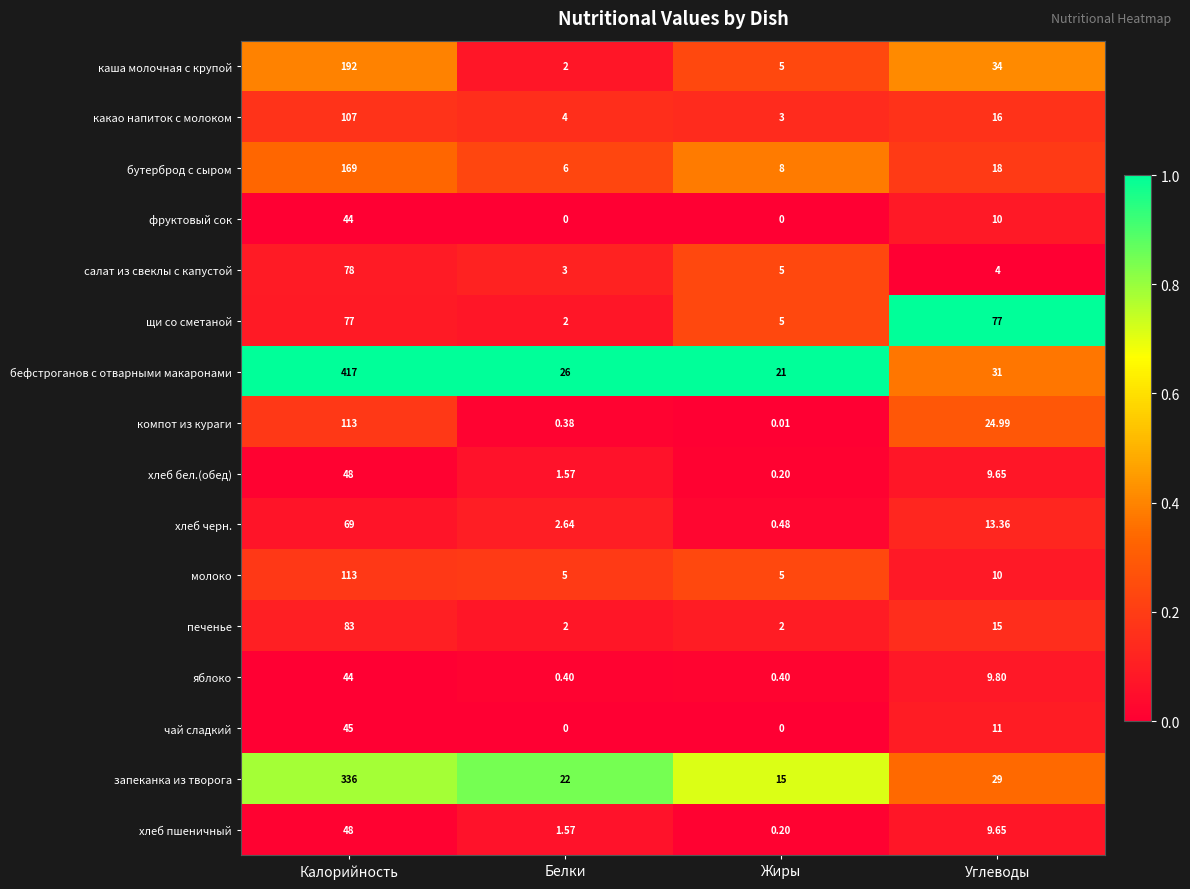

Which series has the largest range (max minus min)?

бефстроганов с отварными макаронами